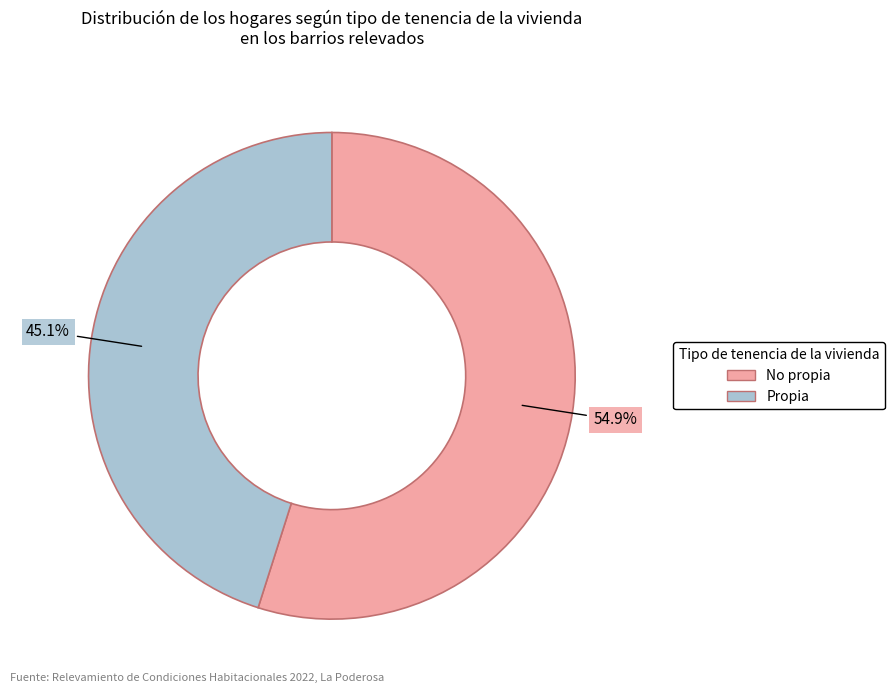

Which category has the biggest portion of the pie?

No propia